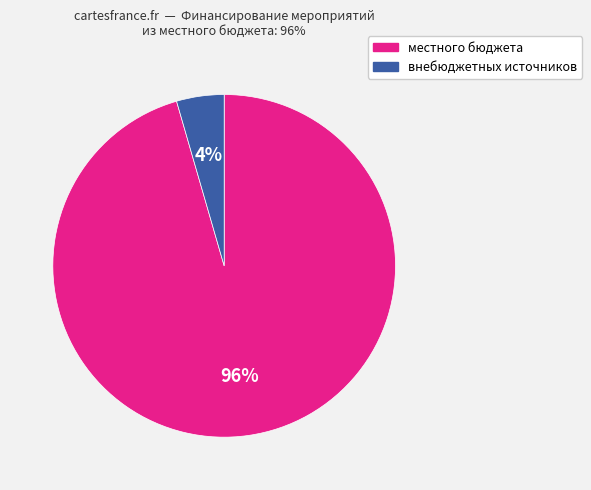

Is there any slice that represents more than half of the pie?

Yes